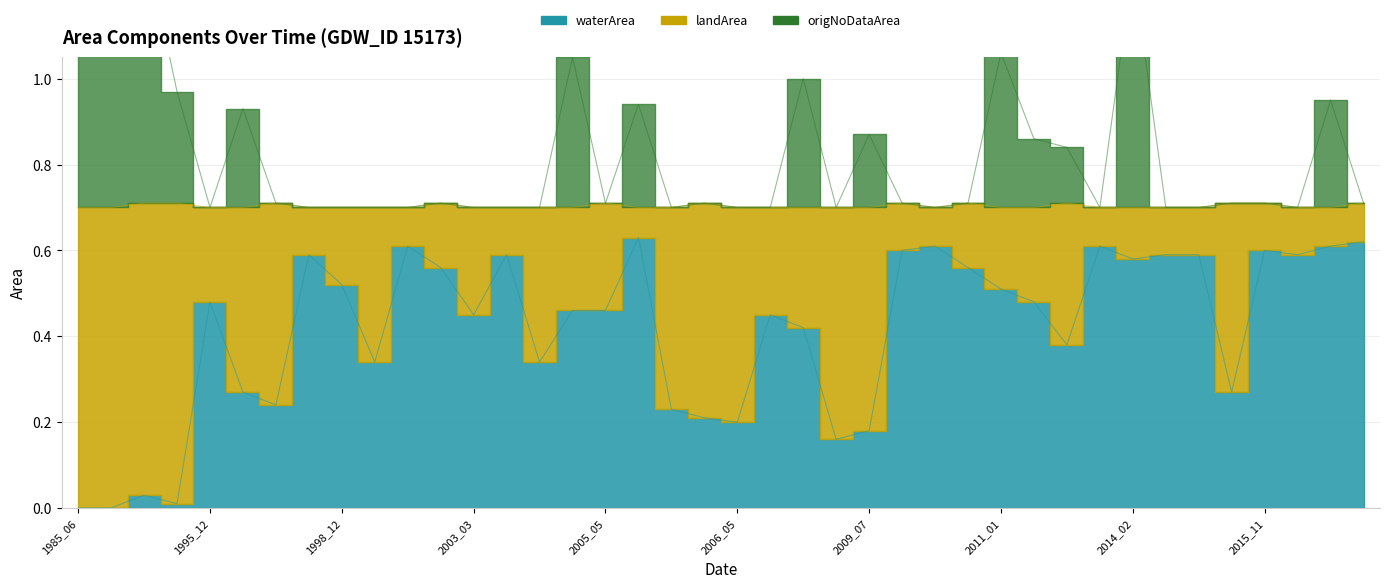

What is the total value across all series at 2021_10?

1.3